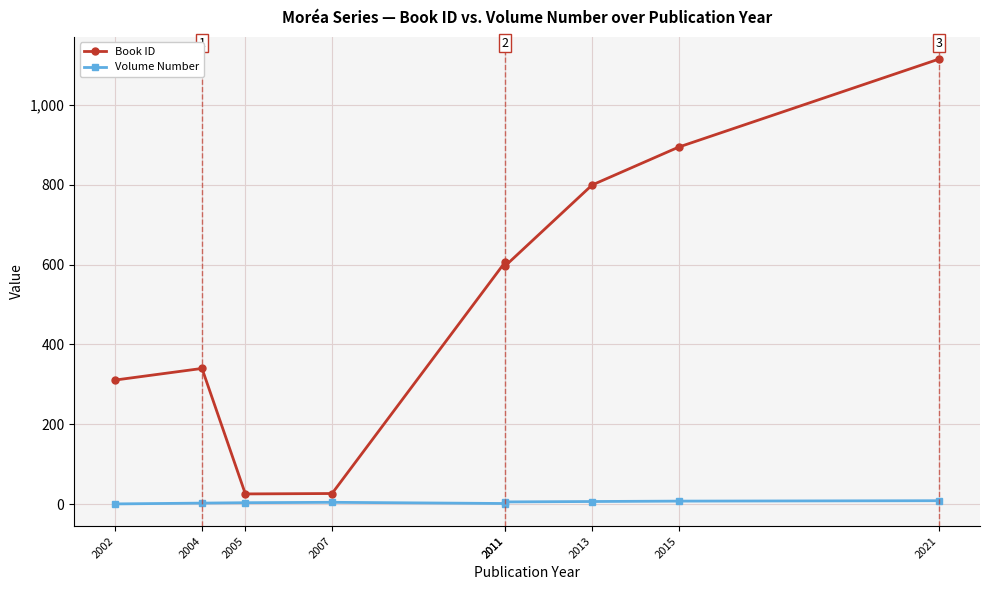

Which series has the largest range (max minus min)?

Book ID